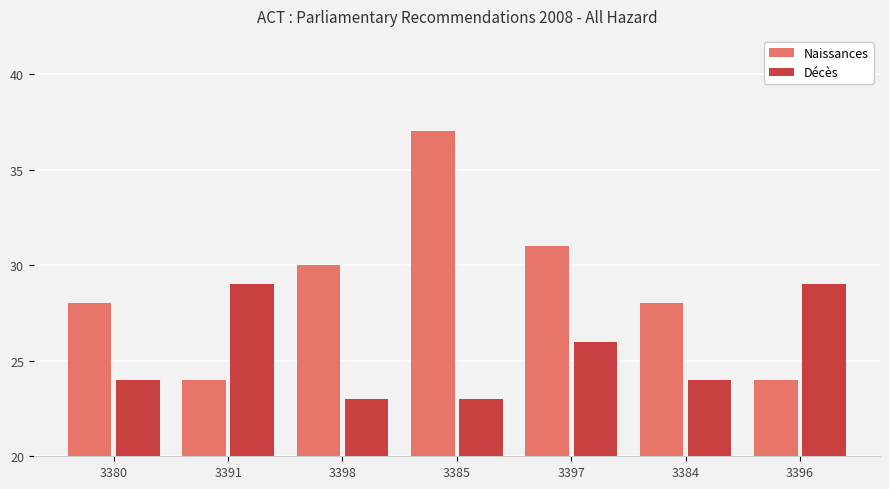

Reading left to right, what are all the values shown in this chart?

Naissances: 3380=28	3391=24	3398=30	3385=37	3397=31	3384=28	3396=24
Décès: 3380=24	3391=29	3398=23	3385=23	3397=26	3384=24	3396=29